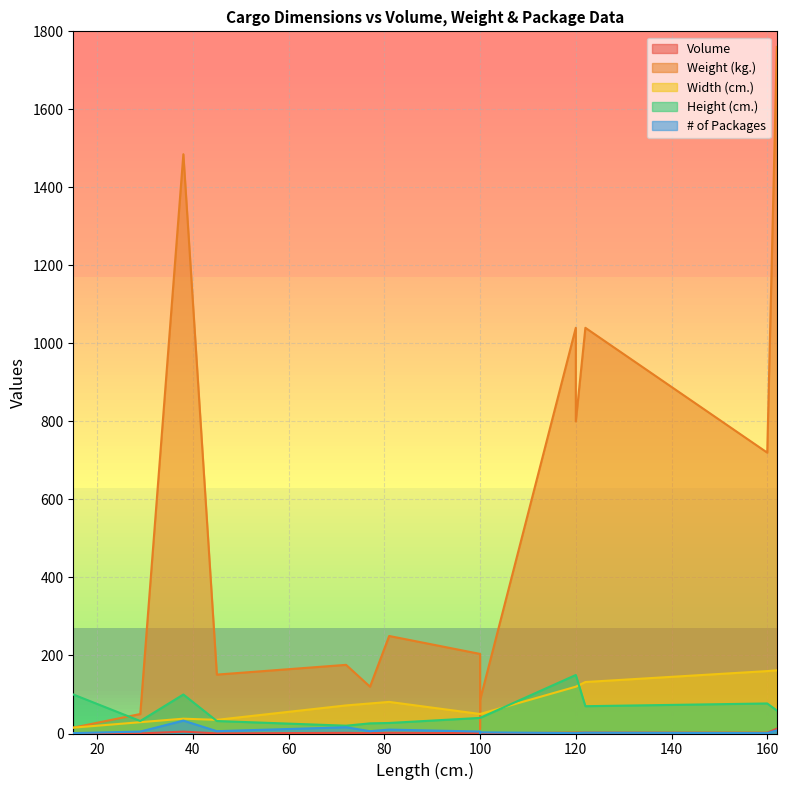

At which label is # of Packages closest to 17?

72